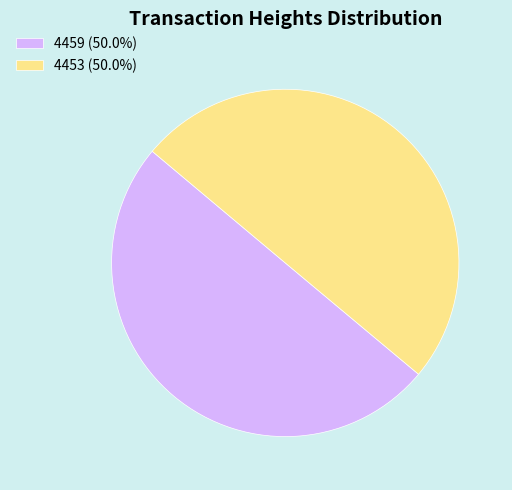

What is the ratio of the value at 4459 (50.0%) to the value at 4453 (50.0%)?

1.0